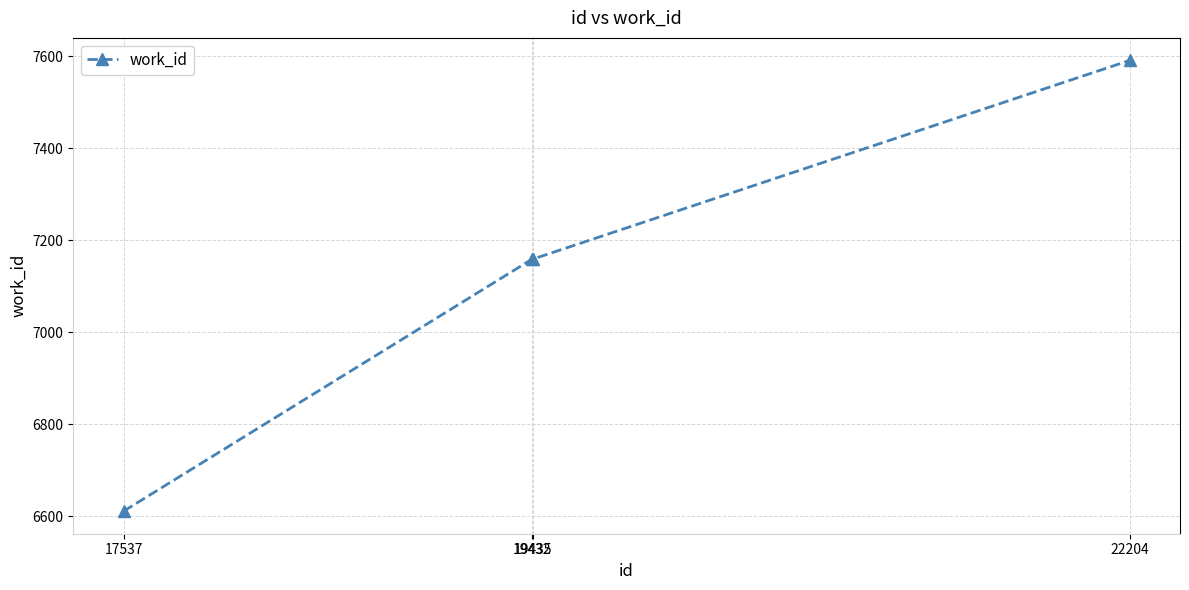

What is the sum of all values?

28520